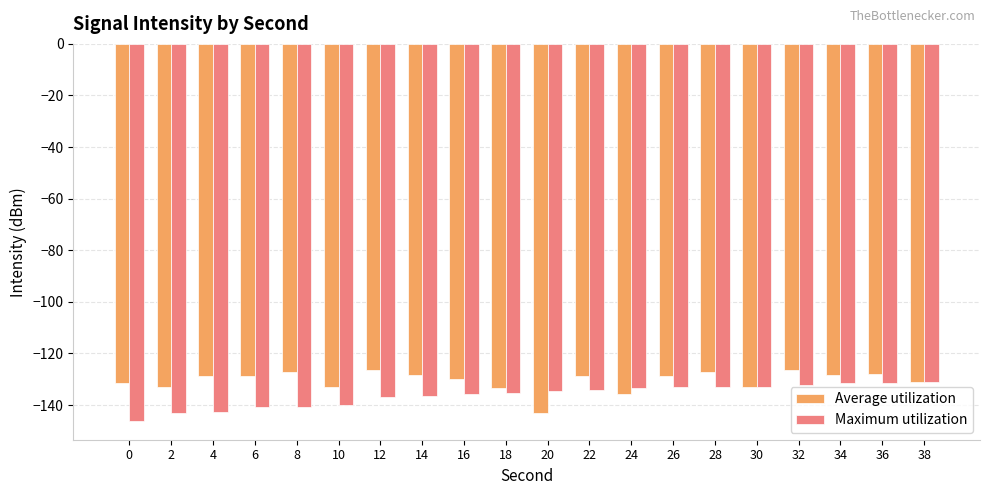

What is the total value across all series at 10?

-273.0